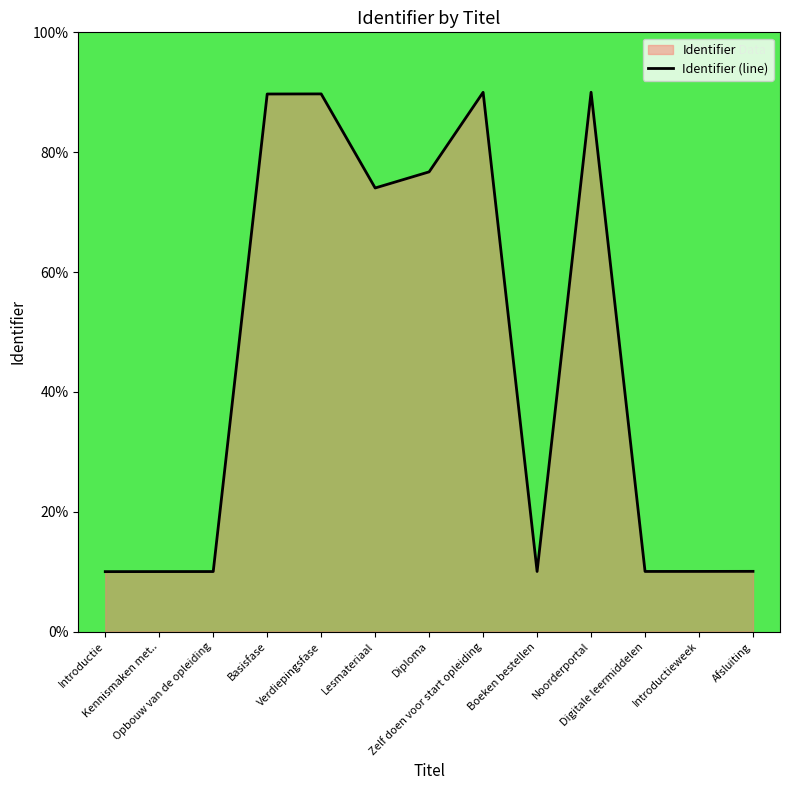

Rank the categories by value from highest to lowest.

Noorderportal, Zelf doen voor start opleiding, Verdiepingsfase, Basisfase, Diploma, Lesmateriaal, Afsluiting, Introductieweek, Digitale leermiddelen, Boeken bestellen, Opbouw van de opleiding, Kennismaken met.., Introductie